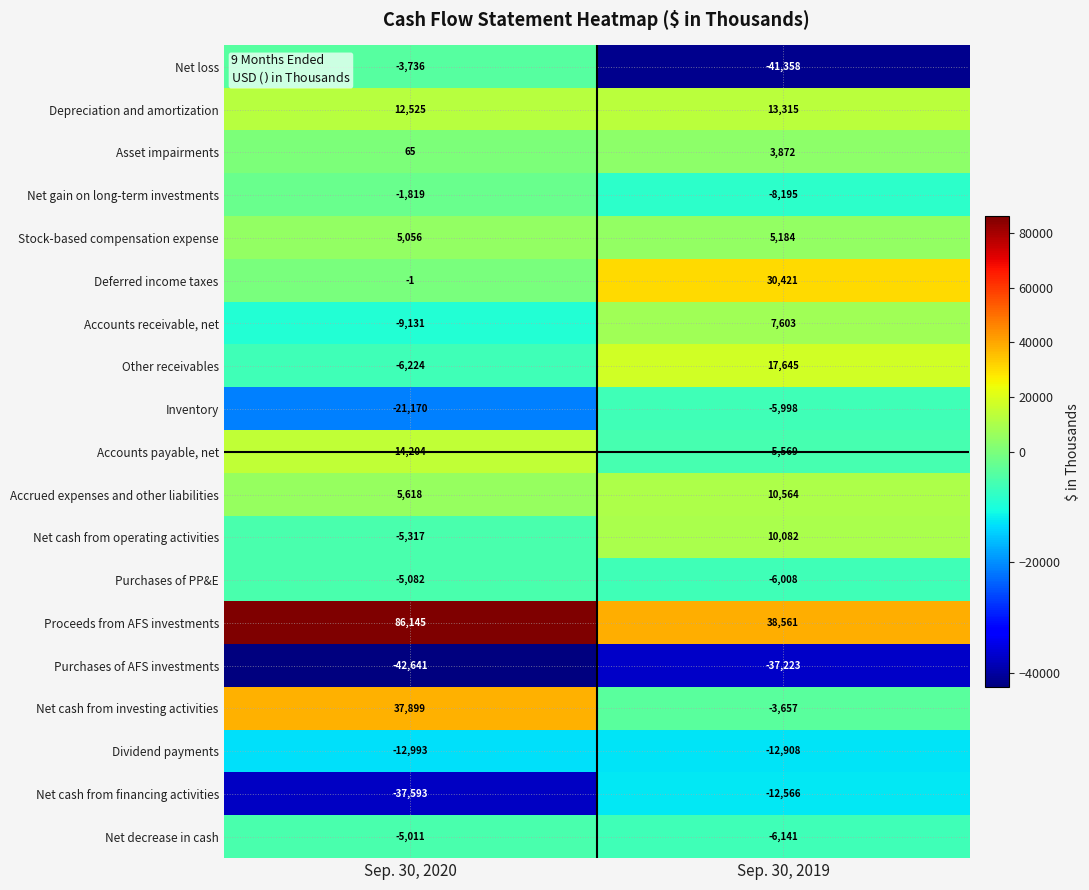

Where is Net decrease in cash nearest to the value -5576?

Sep. 30, 2020